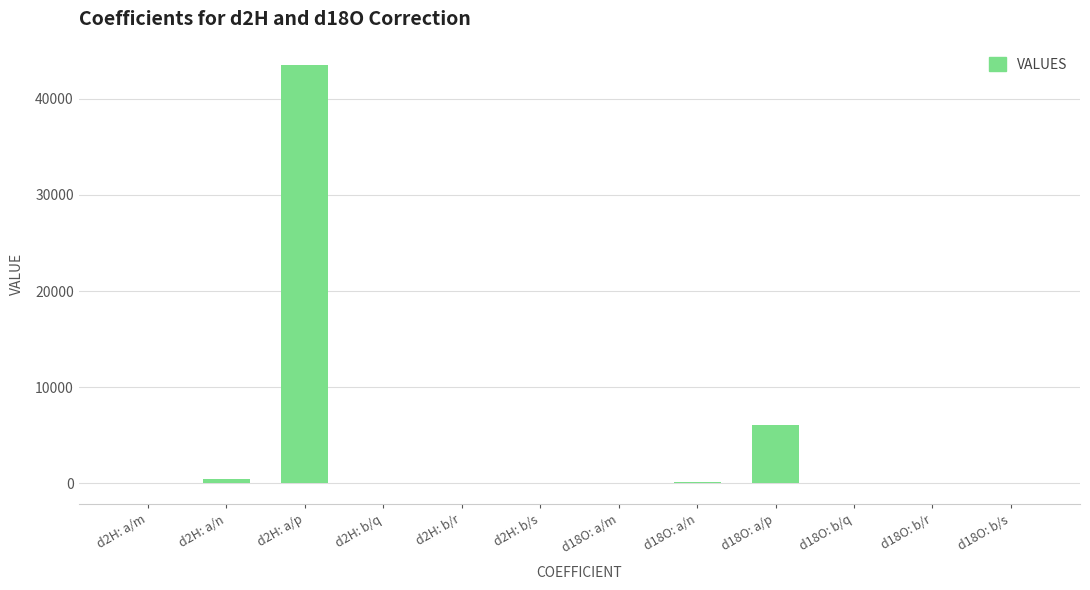

At which label is the value closest to 21732?

d18O: a/p